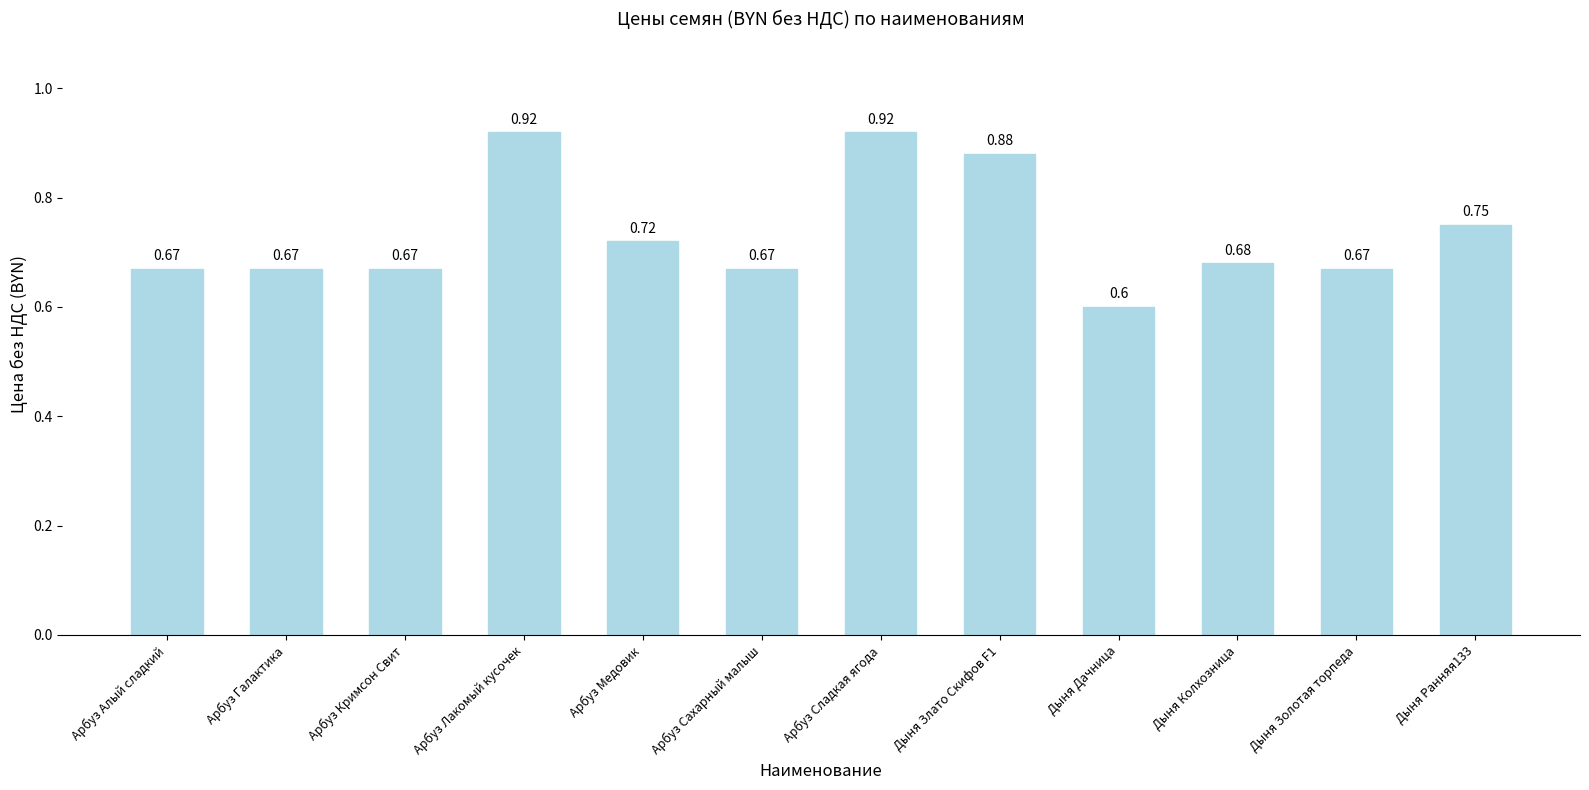

Which label corresponds to the smallest value in the chart?

Дыня Дачница